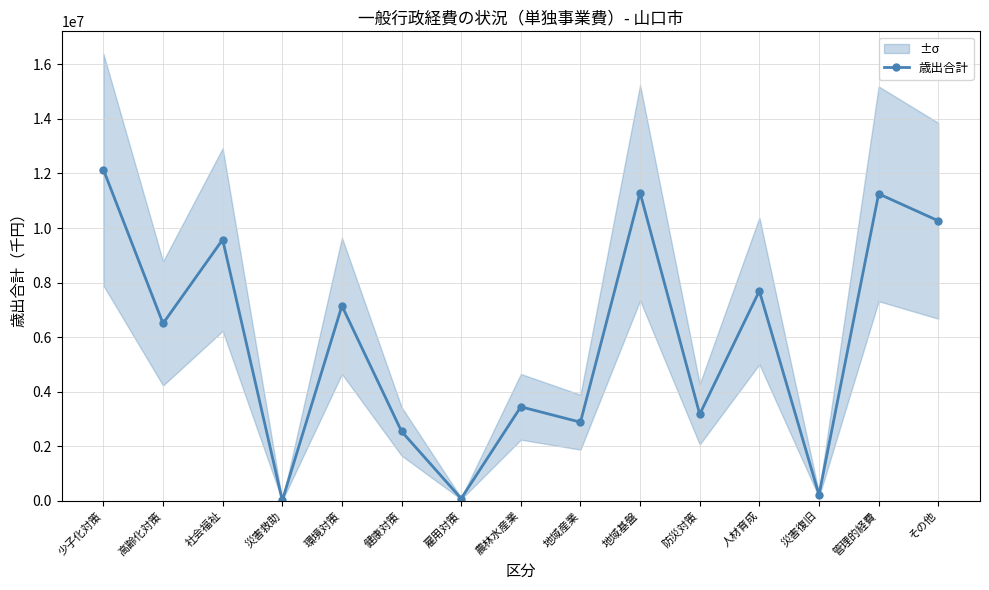

The chart shows a value of 7146761 at 環境対策. True or false?

True